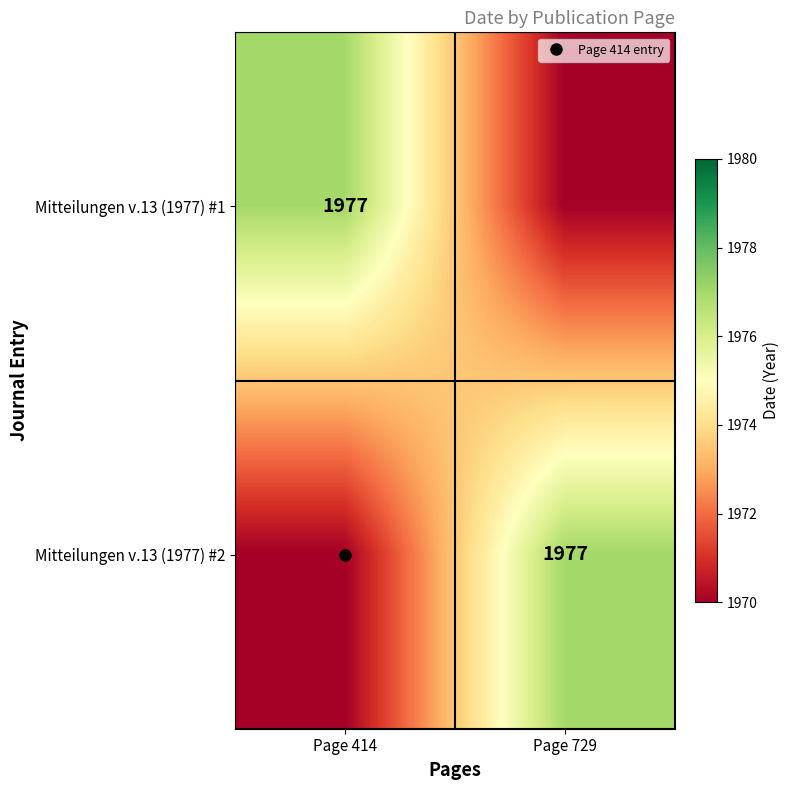

The Mitteilungen v.13 (1977) #1 series shows 3553 at Page 414. True or false?

False